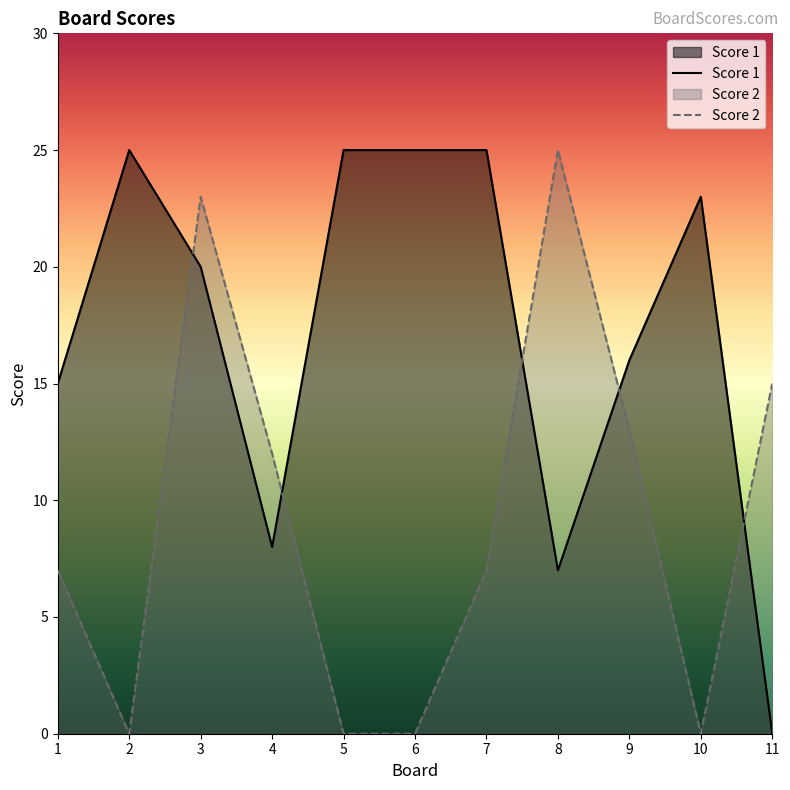

Which series changed the most between 2 and 8?

Score 2